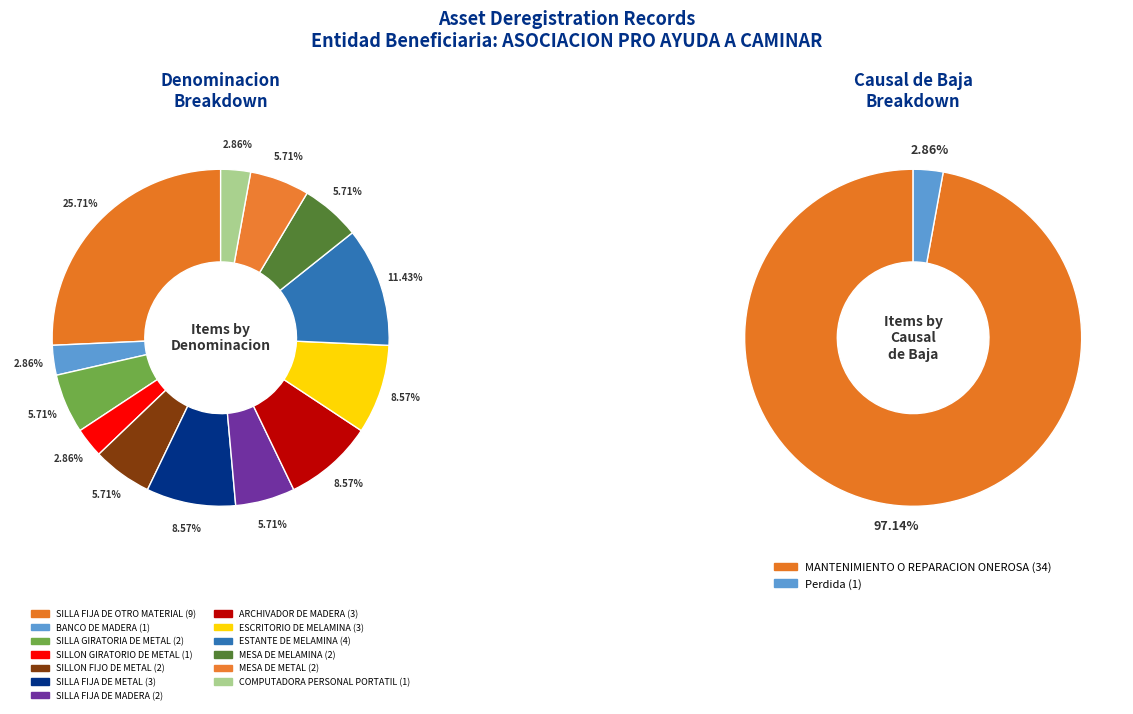

Is SILLON GIRATORIO DE METAL the majority of the pie?

No